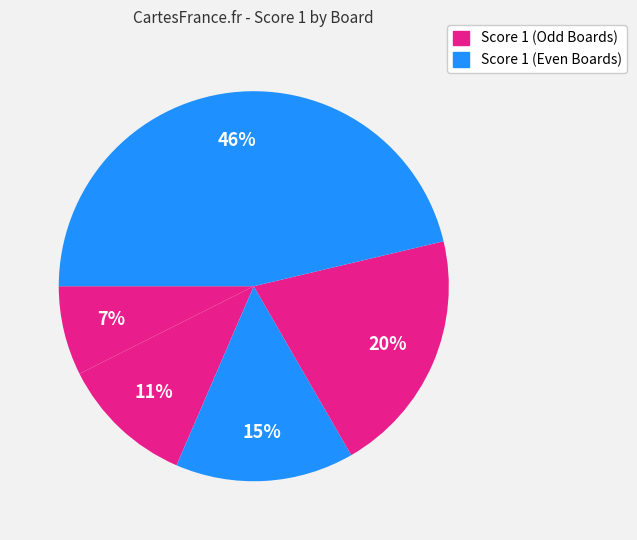

How many segments does this pie chart have?

5